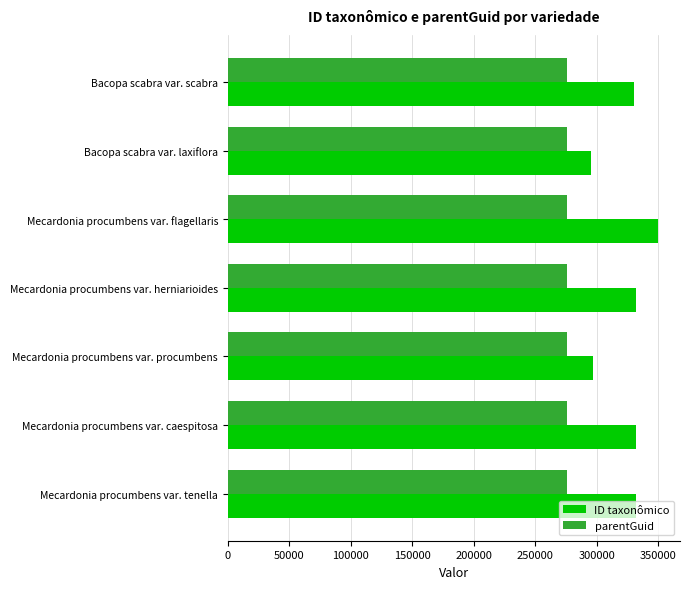

List the series in order of their peak value, highest first.

ID taxonômico, parentGuid